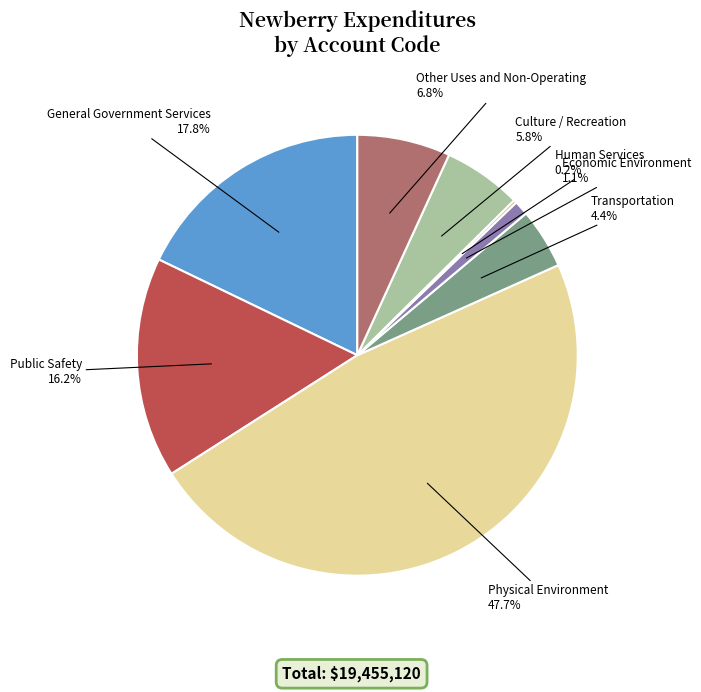

Is it true that Economic Environment is 11% of the pie?

False